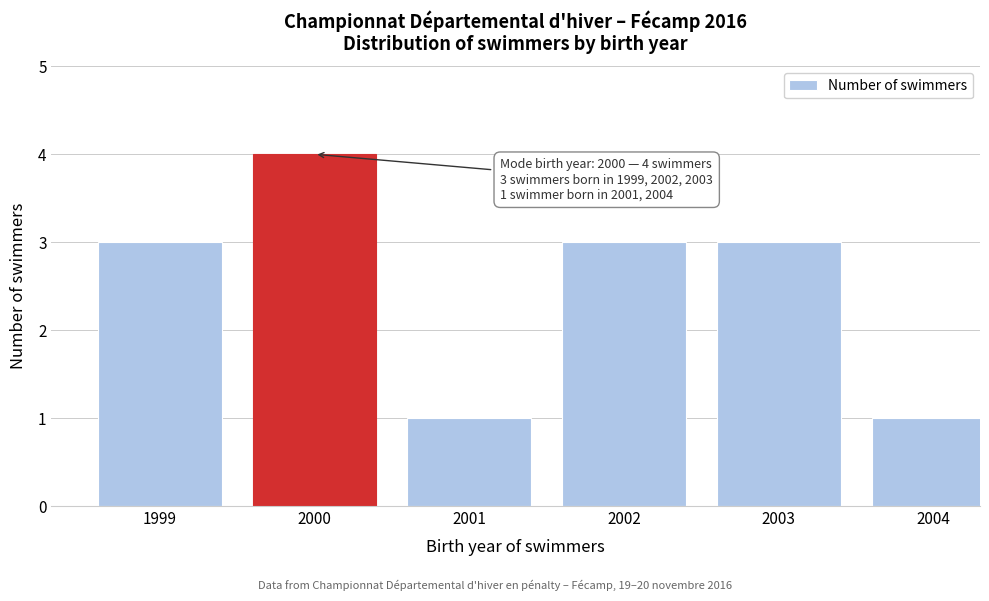

Reading right to left, what are all the values shown in this chart?

1	3	3	1	4	3